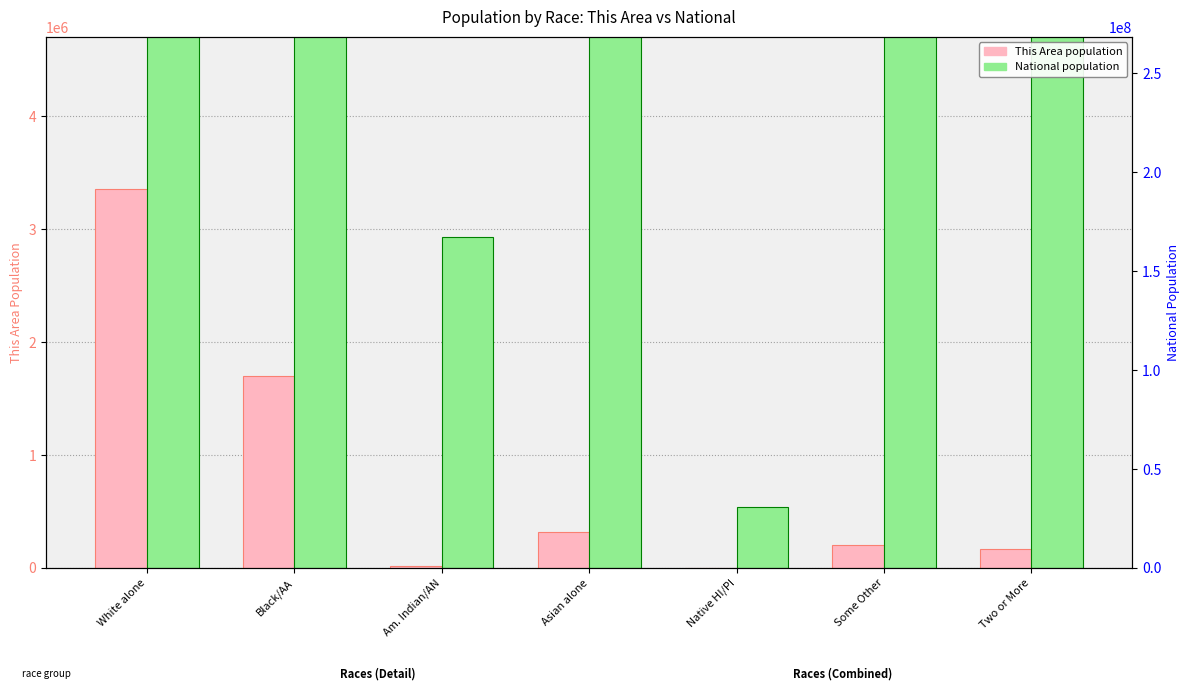

List the series in order of their peak value, highest first.

National, This Area